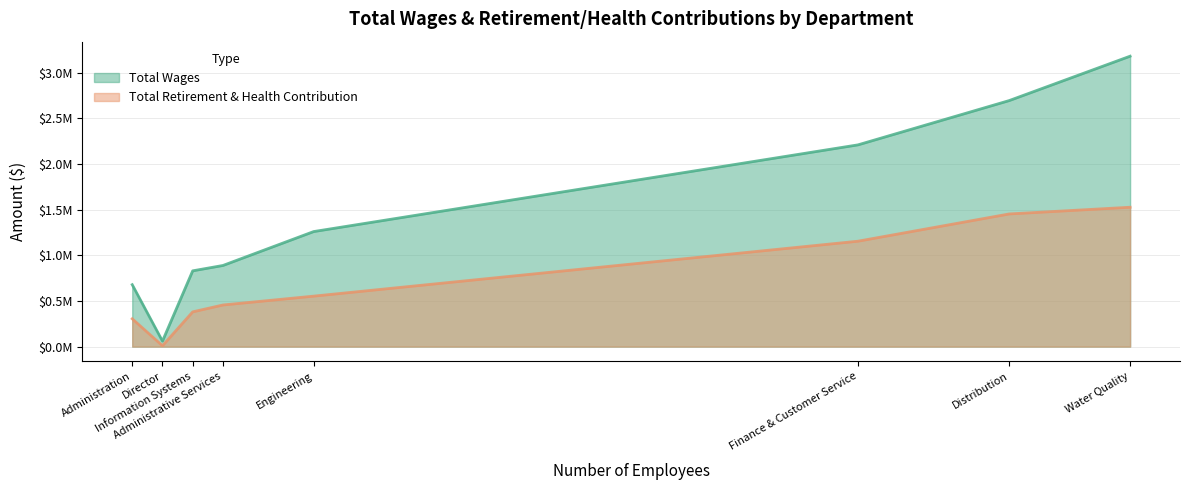

Does the chart have visible grid lines?

Yes